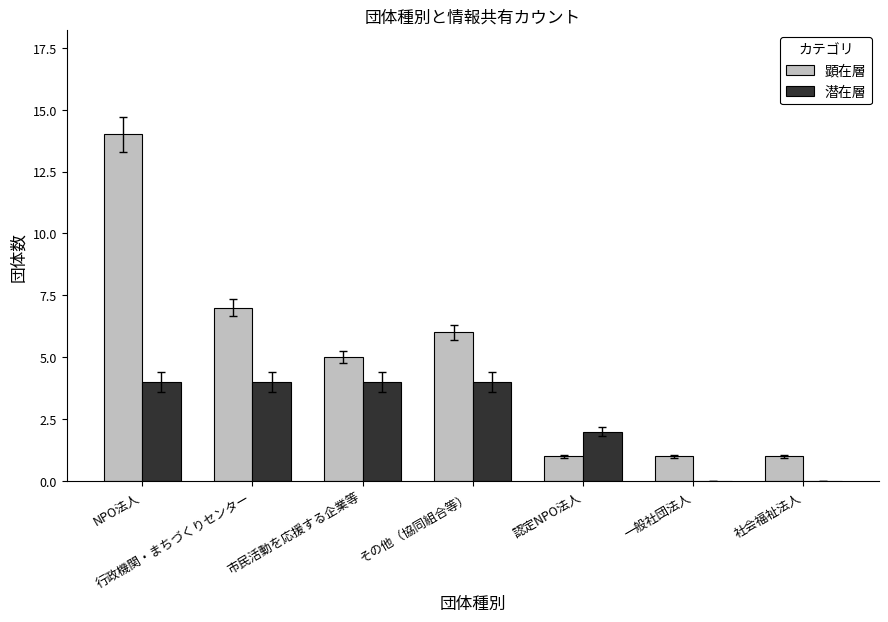

Reading left to right, transcribe all the data shown in this chart.

顕在層: NPO法人=14	行政機関・まちづくりセンター=7	市民活動を応援する企業等=5	その他（協同組合等）=6	認定NPO法人=1	一般社団法人=1	社会福祉法人=1
潜在層: NPO法人=4	行政機関・まちづくりセンター=4	市民活動を応援する企業等=4	その他（協同組合等）=4	認定NPO法人=2	一般社団法人=0	社会福祉法人=0